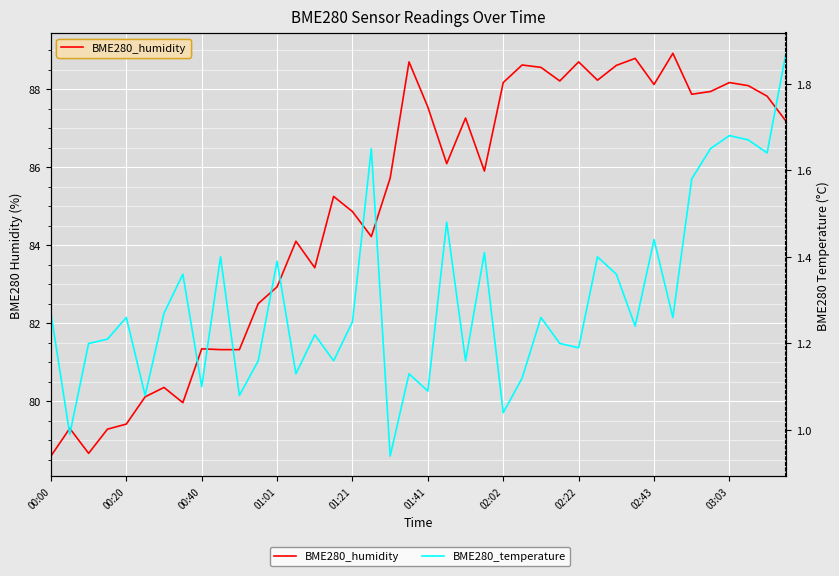

List the series in order of their overall mean, lowest first.

BME280_temperature, BME280_humidity